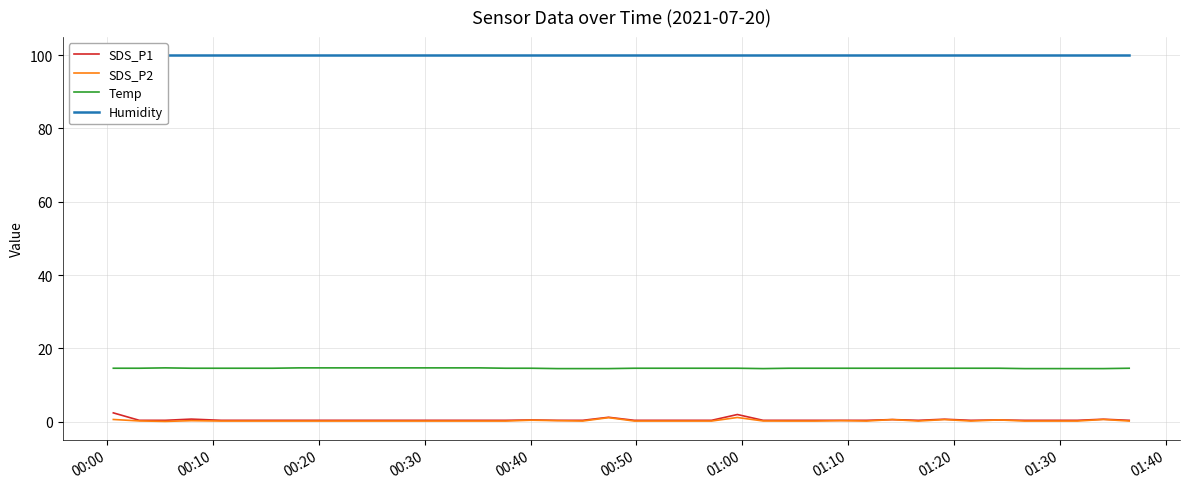

True or false: SDS_P1 and Temp intersect in this chart.

False